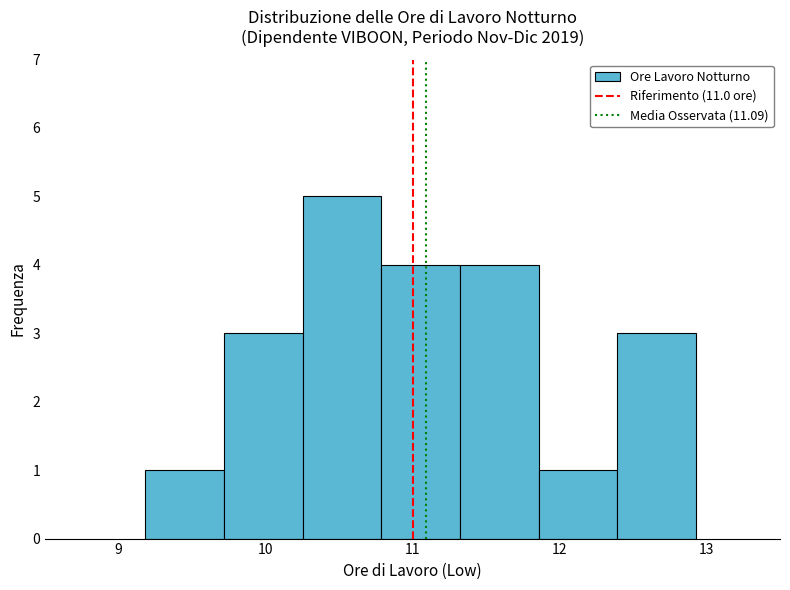

Which range on the x-axis has the tallest bar?

10.3 to 10.8